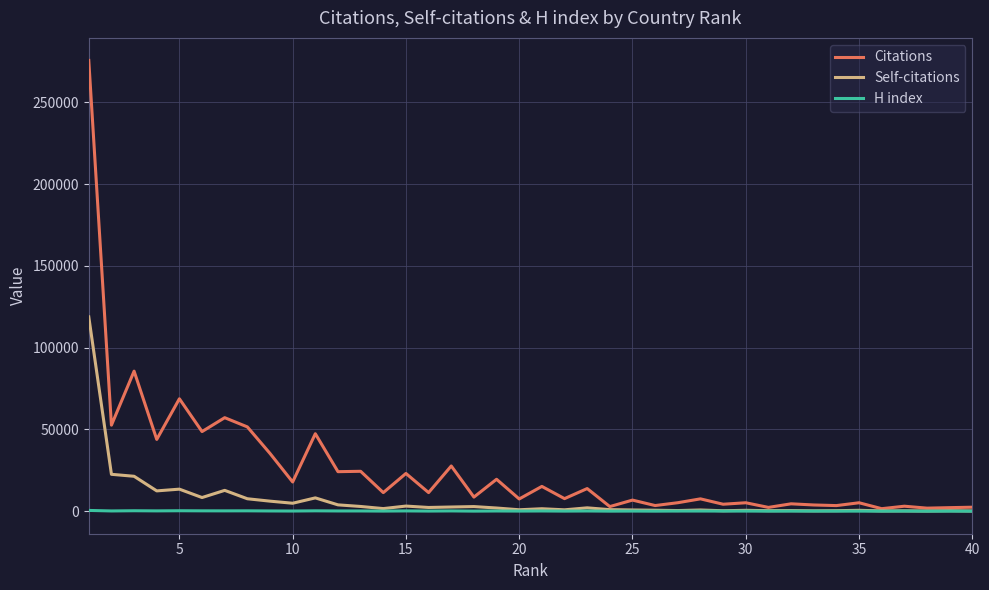

What is the greatest value displayed?

275580